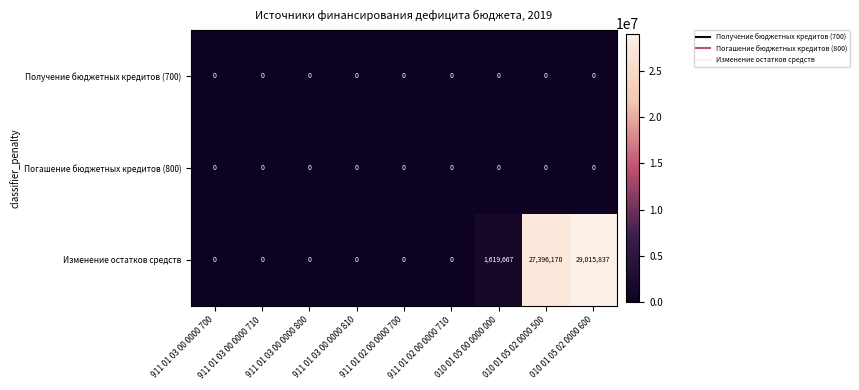

Which series has the largest total across all categories?

Изменение остатков средств